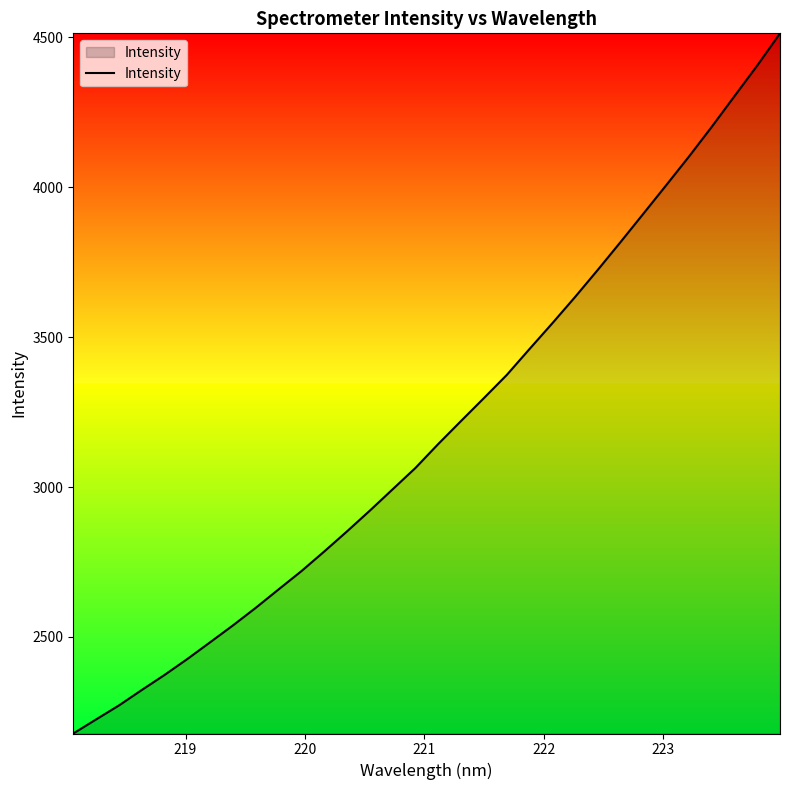

What is the sum of all values?

102072.6